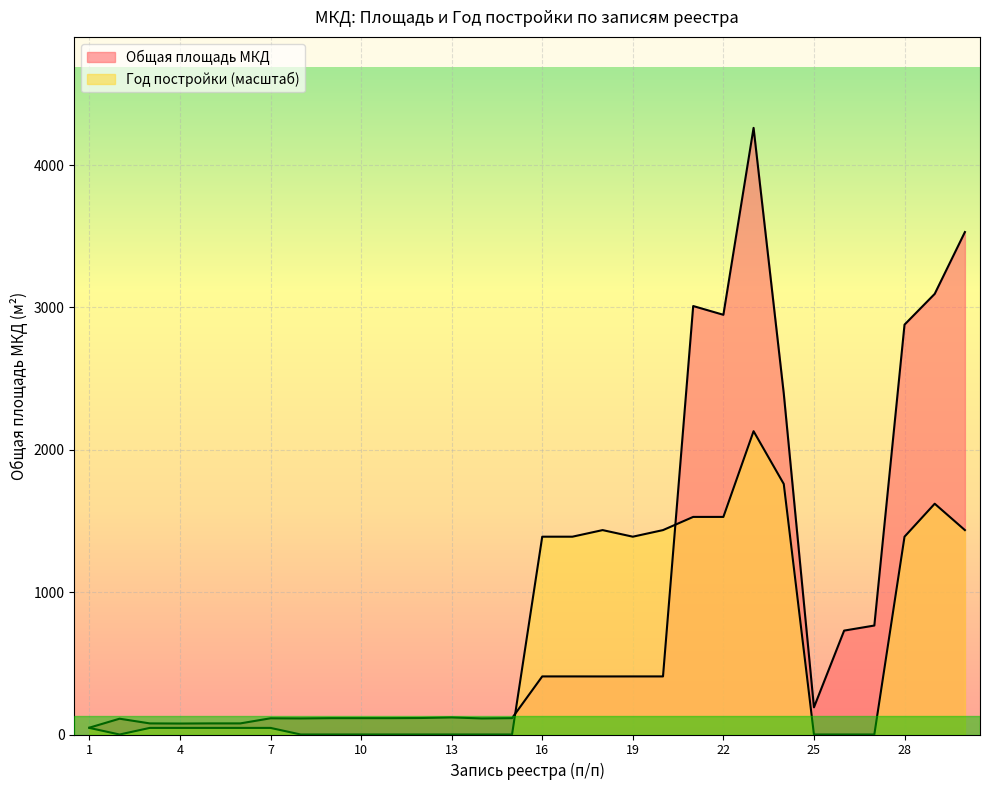

The Год постройки series shows 0.0 at 2. True or false?

True